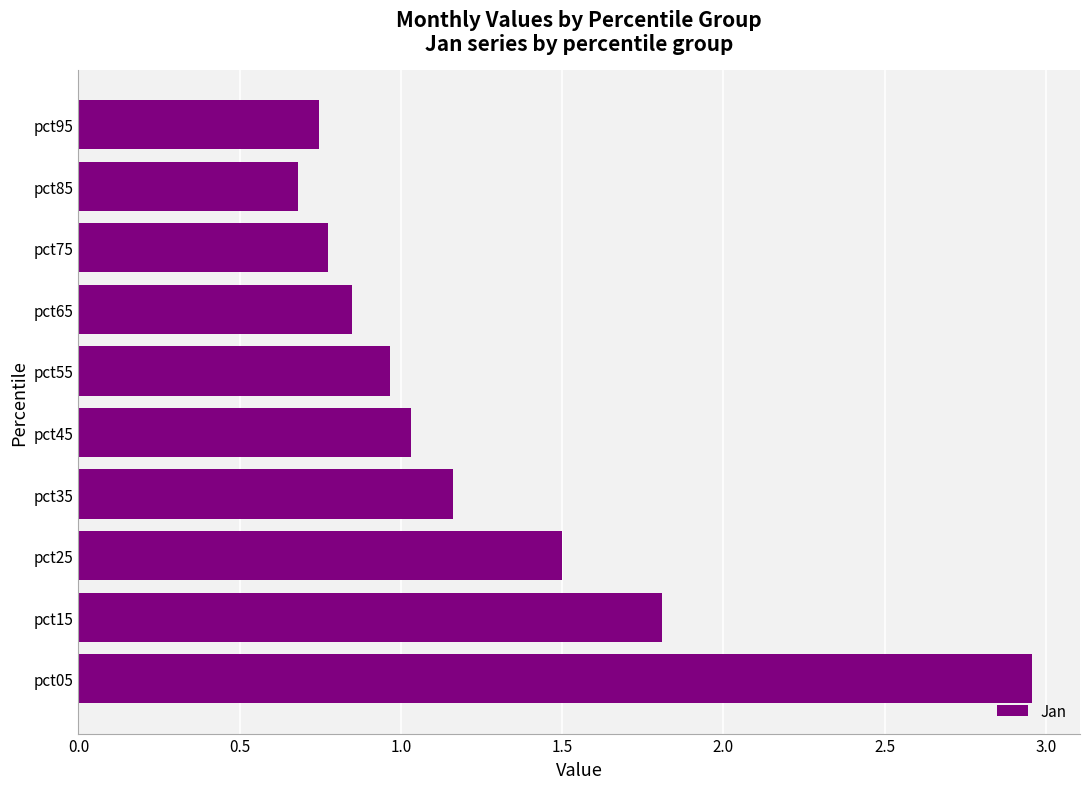

True or false: the data shows 0.5 at pct45.

False